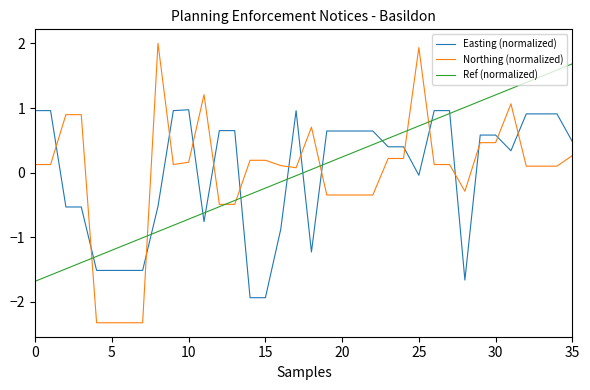

What is the smallest value displayed?

-2.3